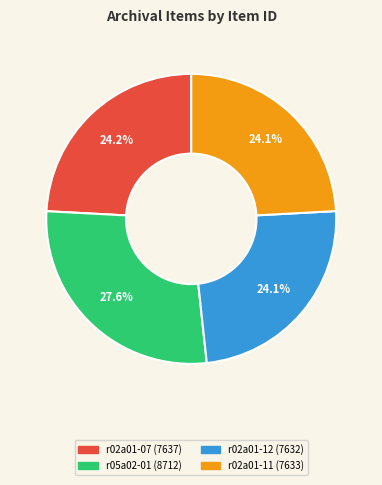

How many segments does this pie chart have?

4